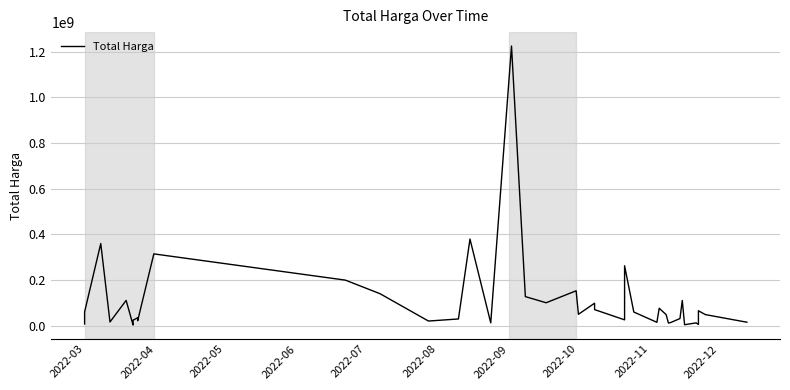

Reading left to right, what are all the values shown in this chart?

6936000	59935000	359500000	15787200	110389990	2395750	23680800	34132505	27720000	21231000	314121780	199200000	139800000	19950000	29000000	379075000	12000000	1224682000	127000000	100000000	152477000	49478000	98000000	70000000	25200000	262118150	59375000	14400000	75920000	48140000	11100000	13442000	30800000	110000000	3825000	11800000	5093000	65000000	48140000	14750000